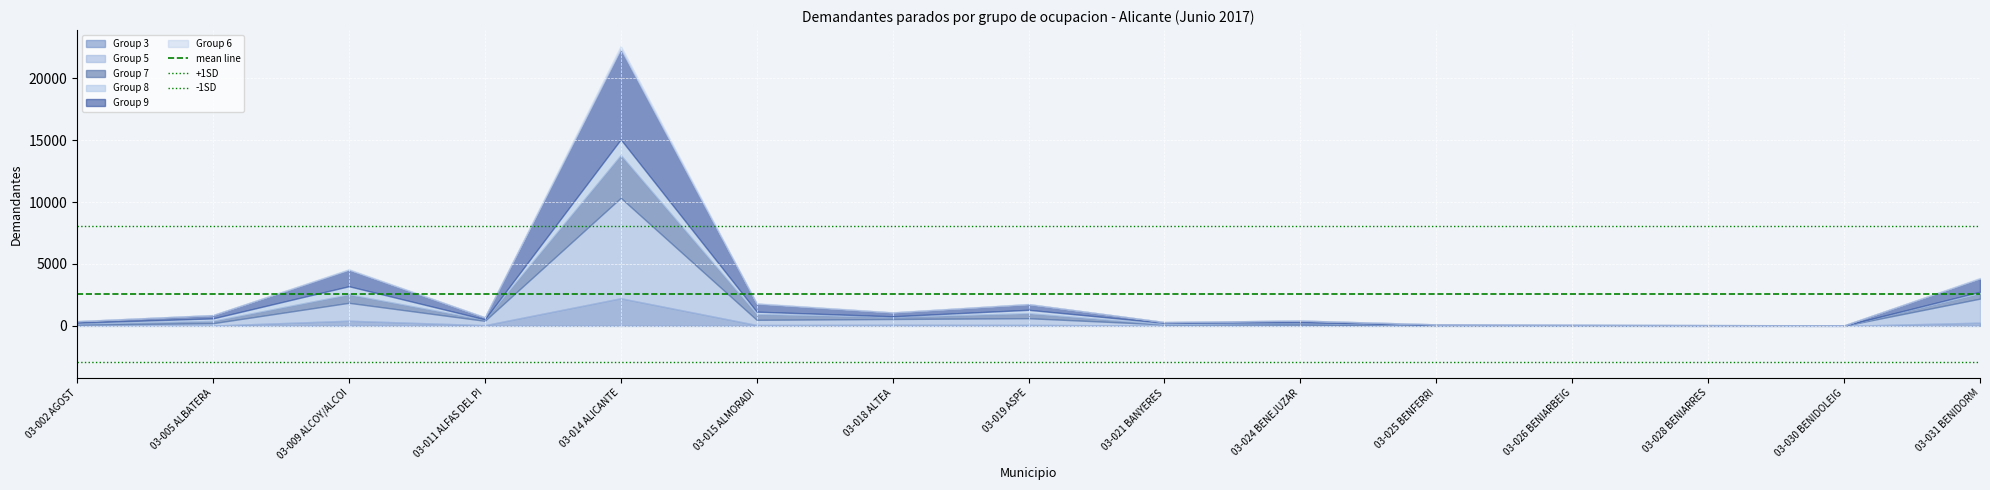

What position from the left is 03-002 AGOST?

1